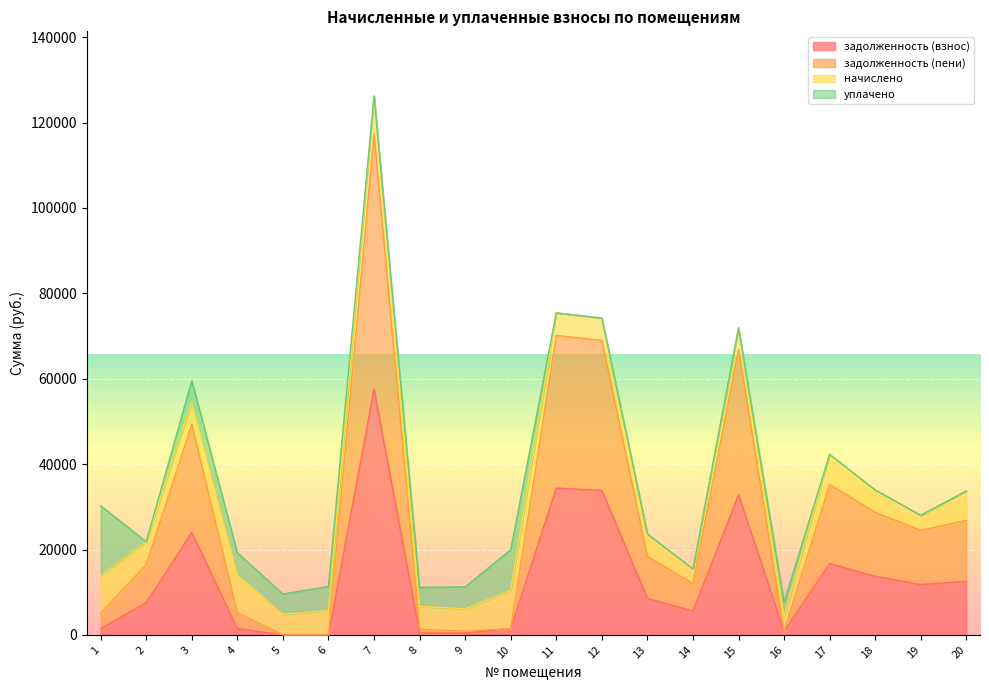

The задолженность (взнос) series shows 13706.1 at 18. True or false?

True